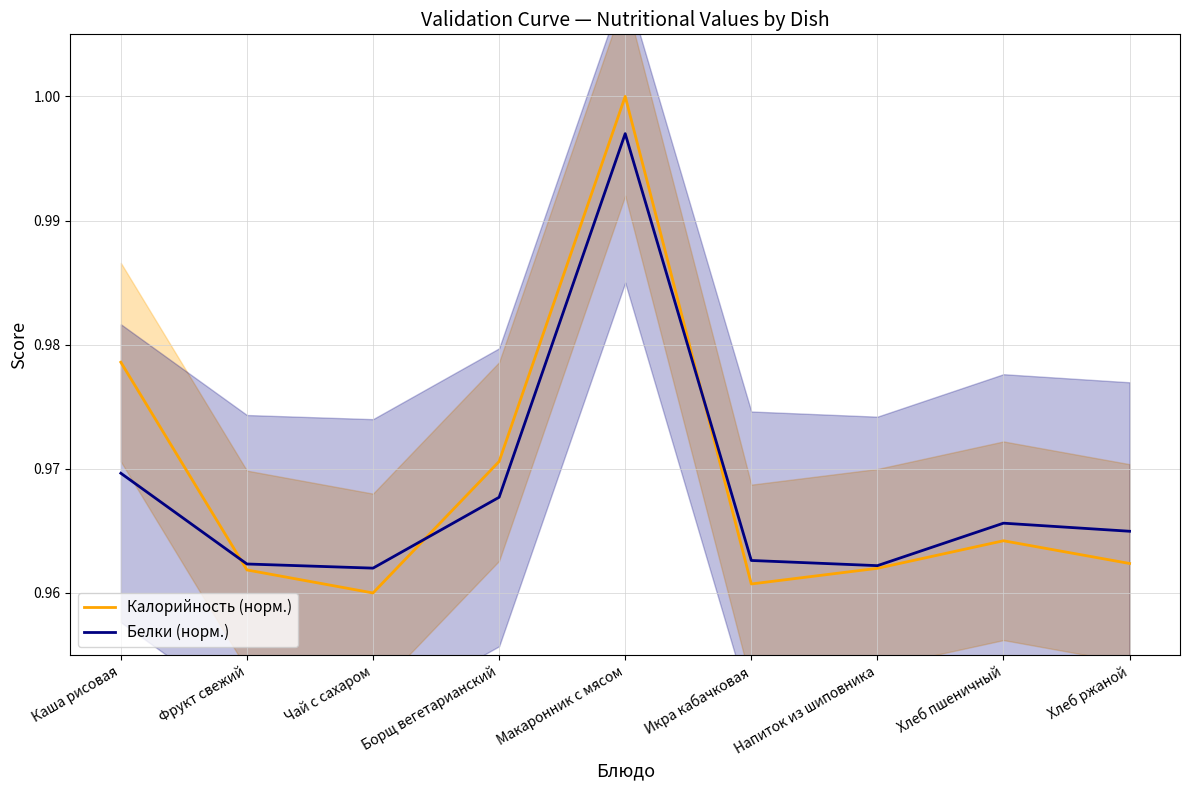

True or false: Белки (норм.) has a value of 0.2 at Икра кабачковая.

False